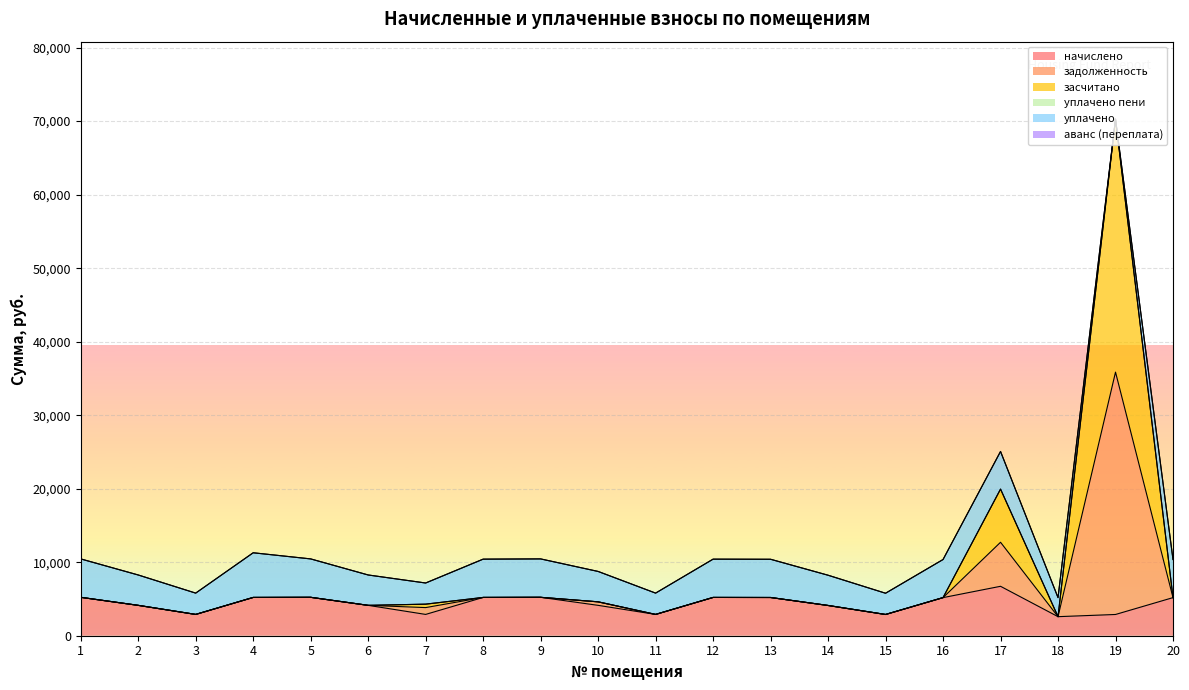

Is the value of задолженность at 2 greater than the value of начислено at 1?

No